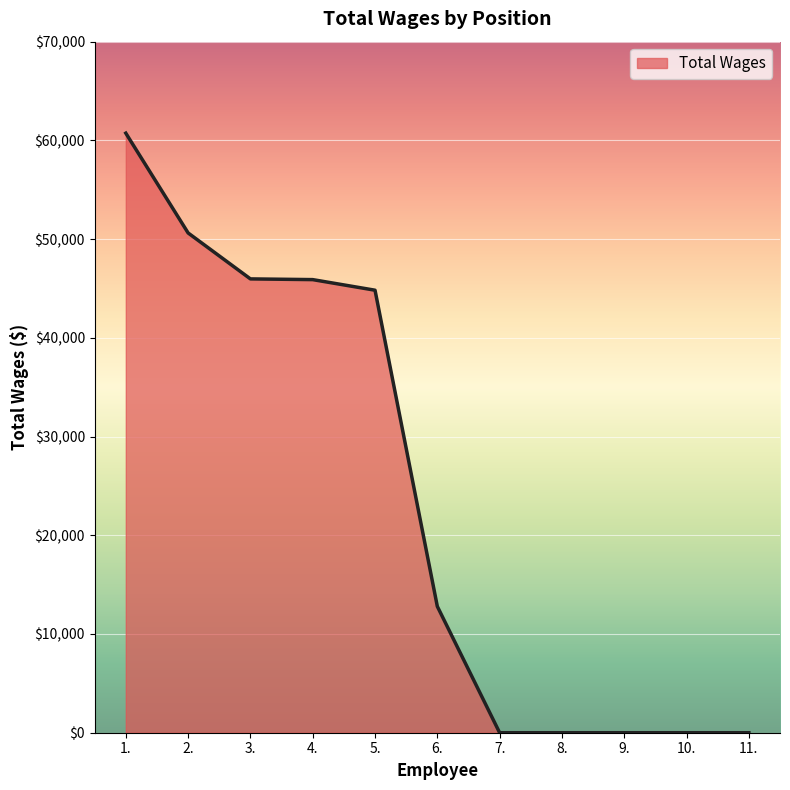

True or false: the data shows 21991 at 3..

False